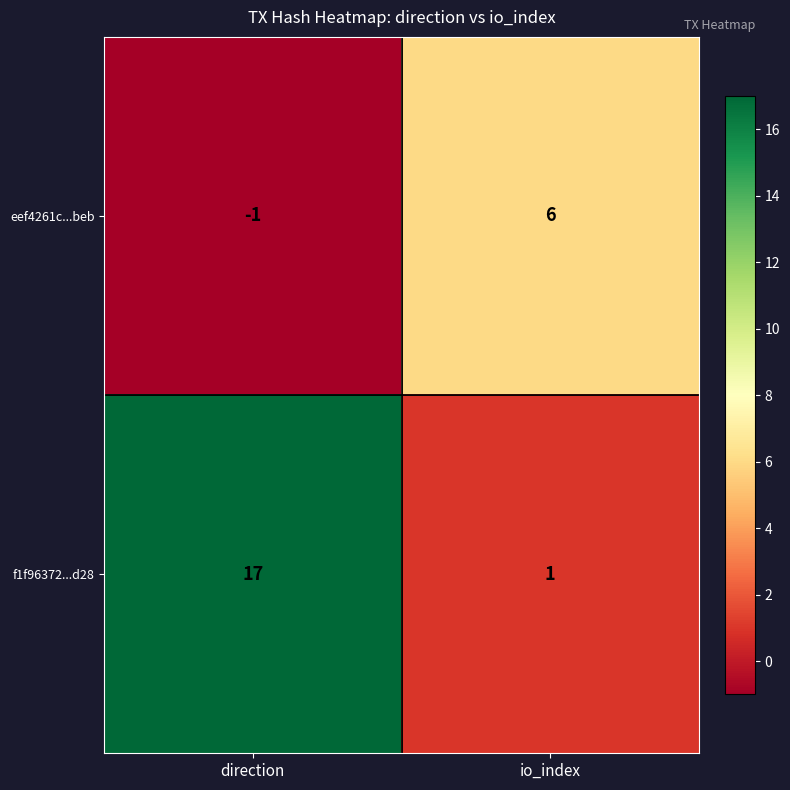

At direction, list the series in order from largest to smallest.

f1f96372...d28, eef4261c...beb